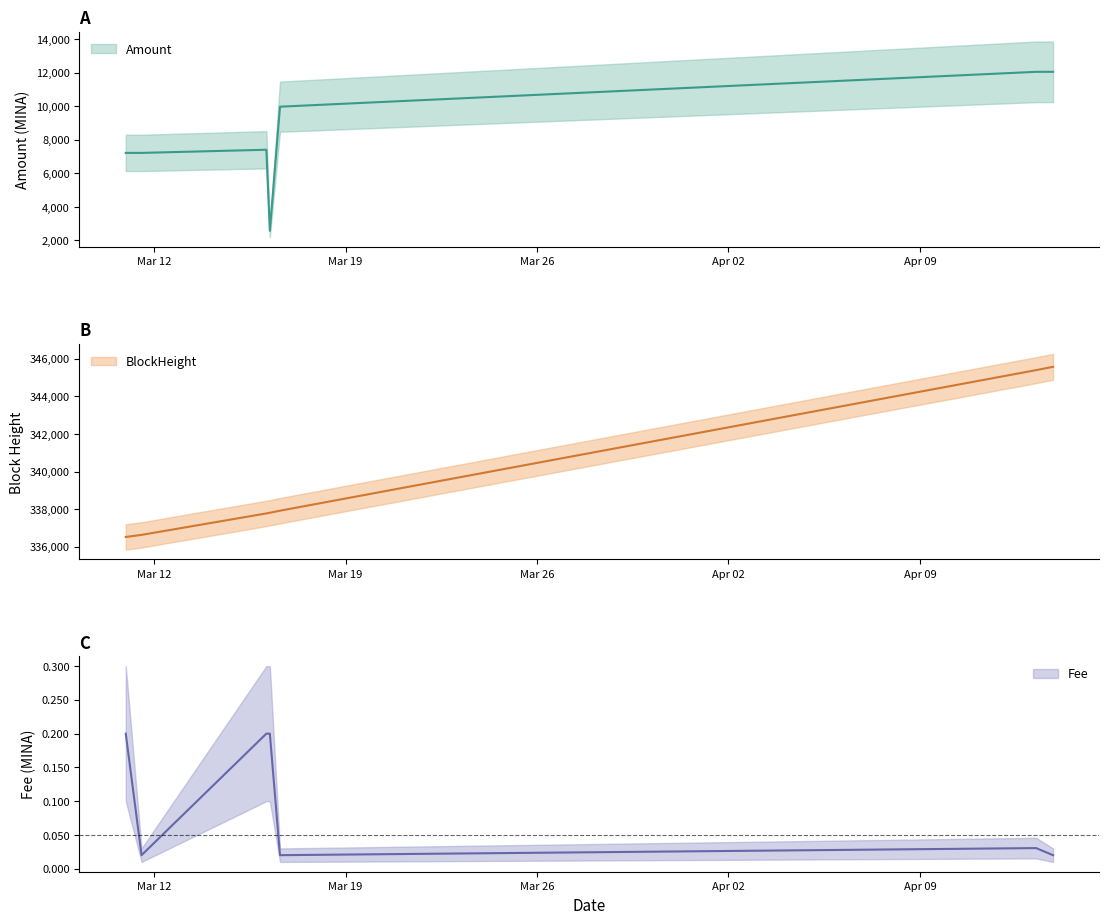

What is the difference between the second highest and minimum values in the BlockHeight series?

8875.0